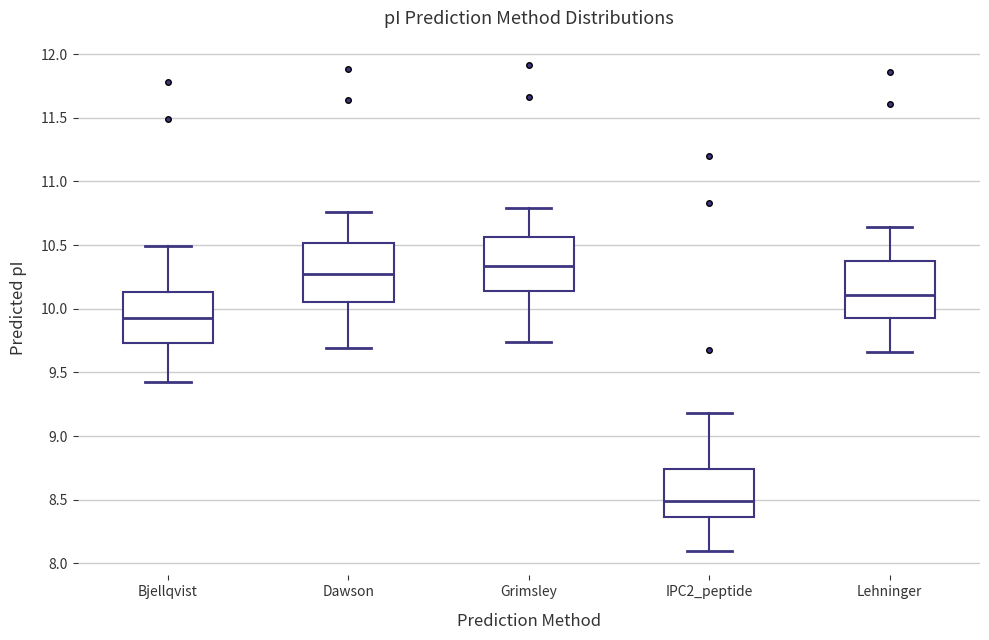

Which box's median line is the highest?

Grimsley